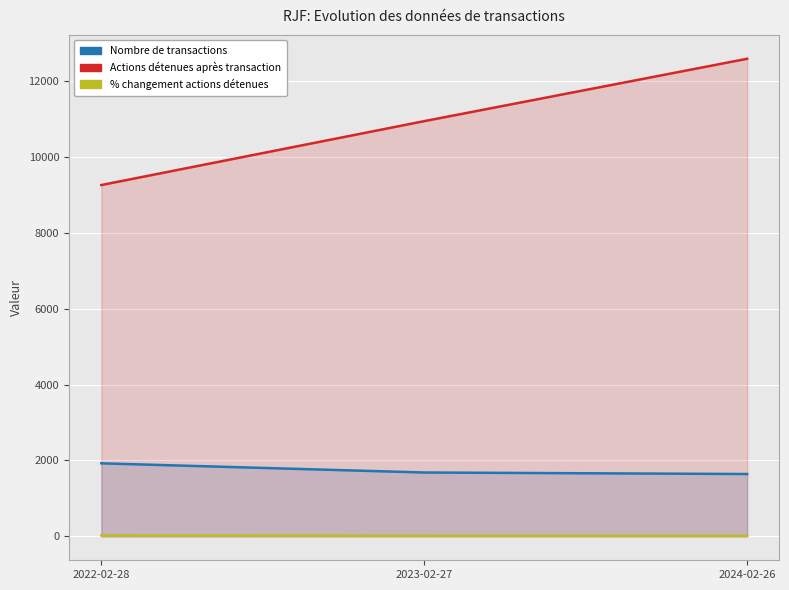

What position from the left is 2023-02-27?

2